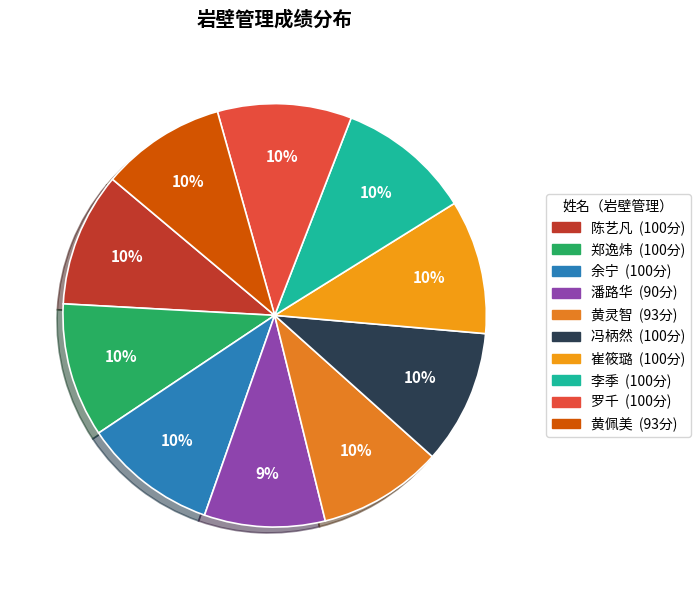

To the nearest percent, what percentage of the pie is 陈艺凡?

10%